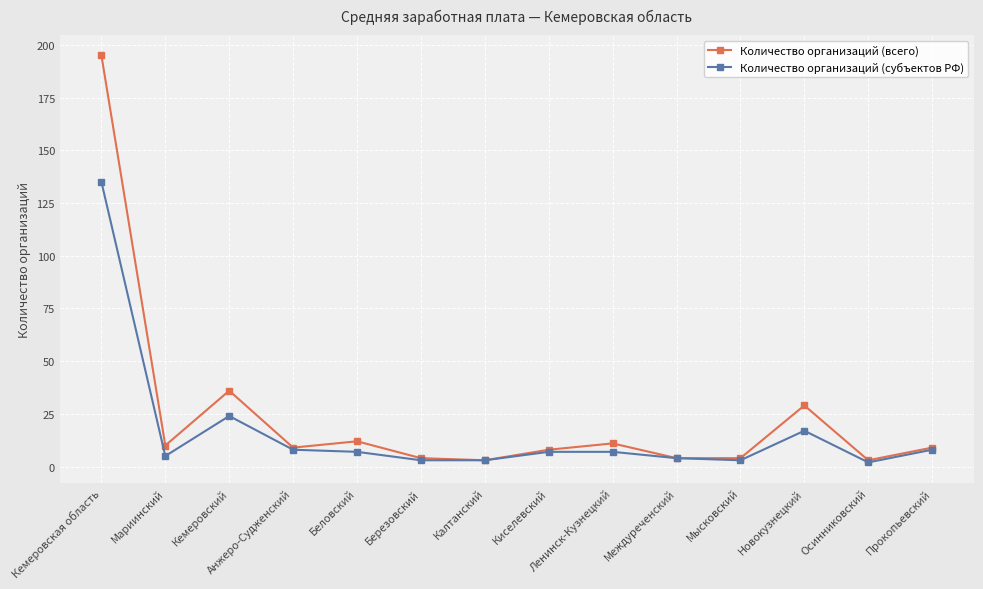

Where is the first local maximum for Количество организаций (субъектов РФ)?

Кемеровский